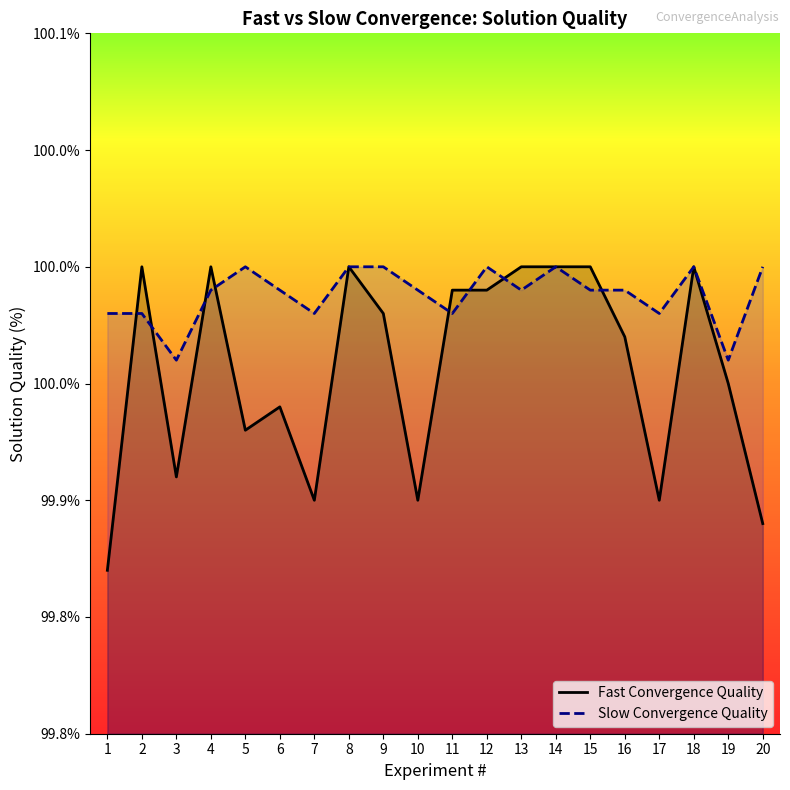

Which has a higher value, 15 or 5?

15